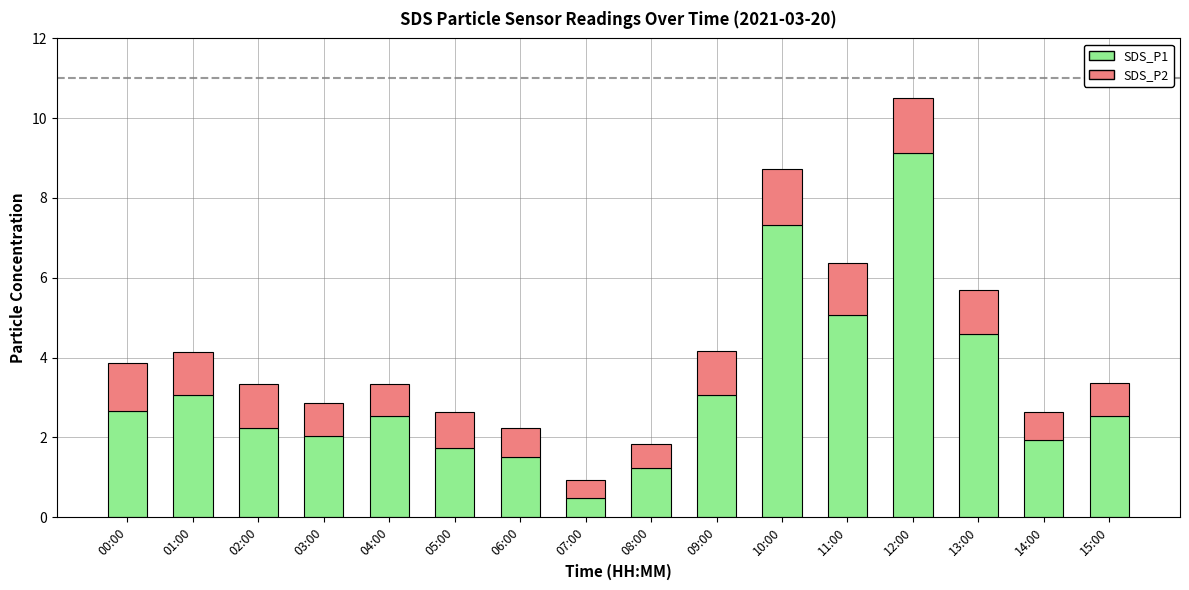

Is it true that SDS_P1 equals 3.3 at 04:00?

False